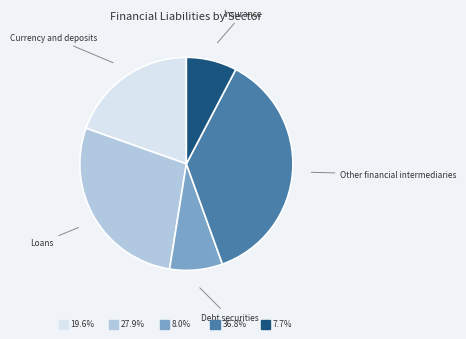

Is there a majority slice in this chart?

No